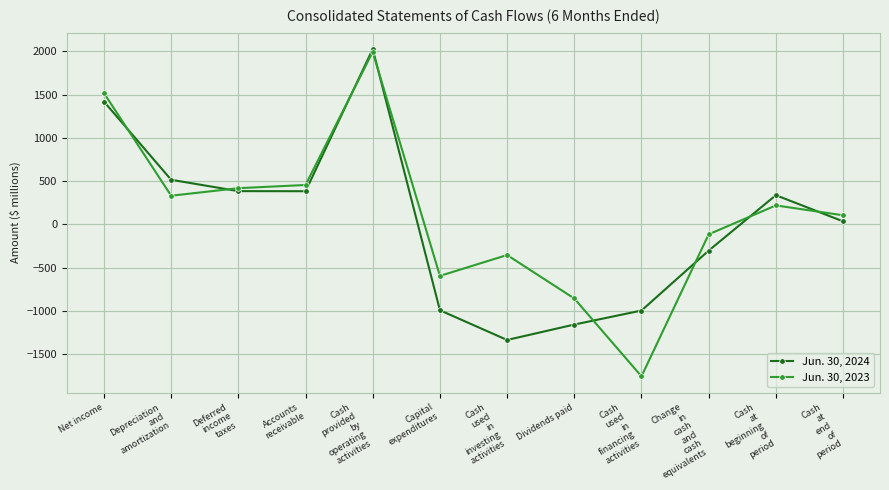

What is the difference between the Jun. 30, 2024 values at Dividends paid and Accounts
receivable?

1540